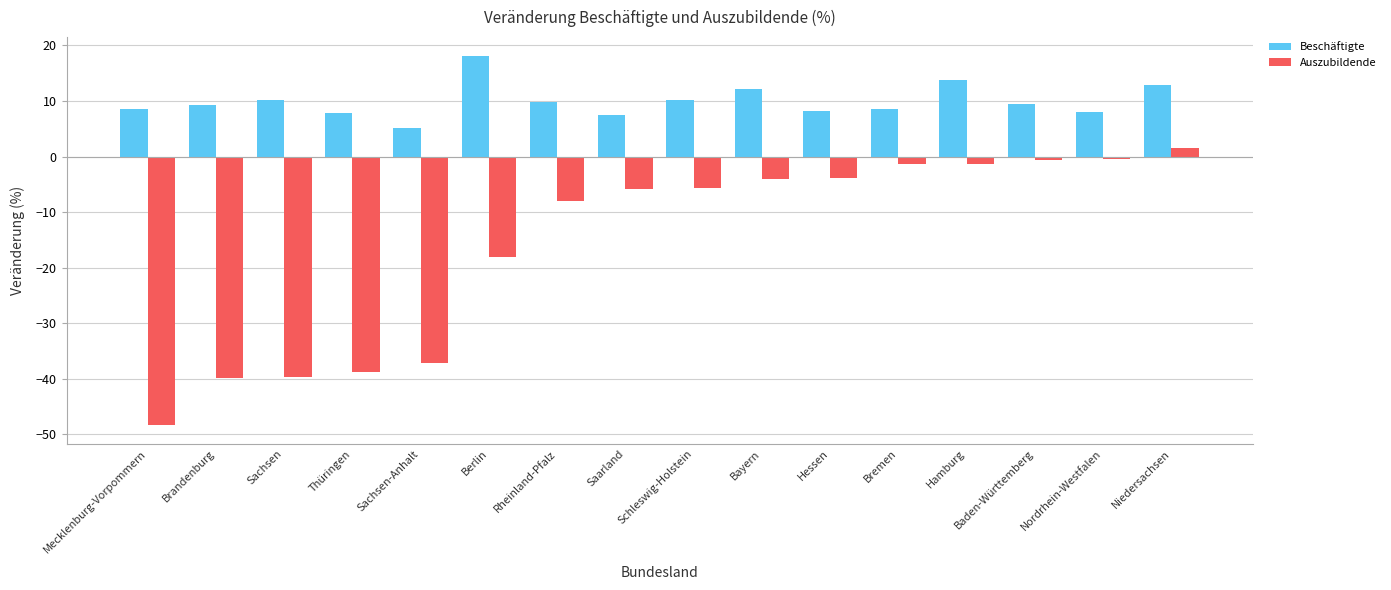

What are all the series names shown in the legend?

Beschäftigte, Auszubildende